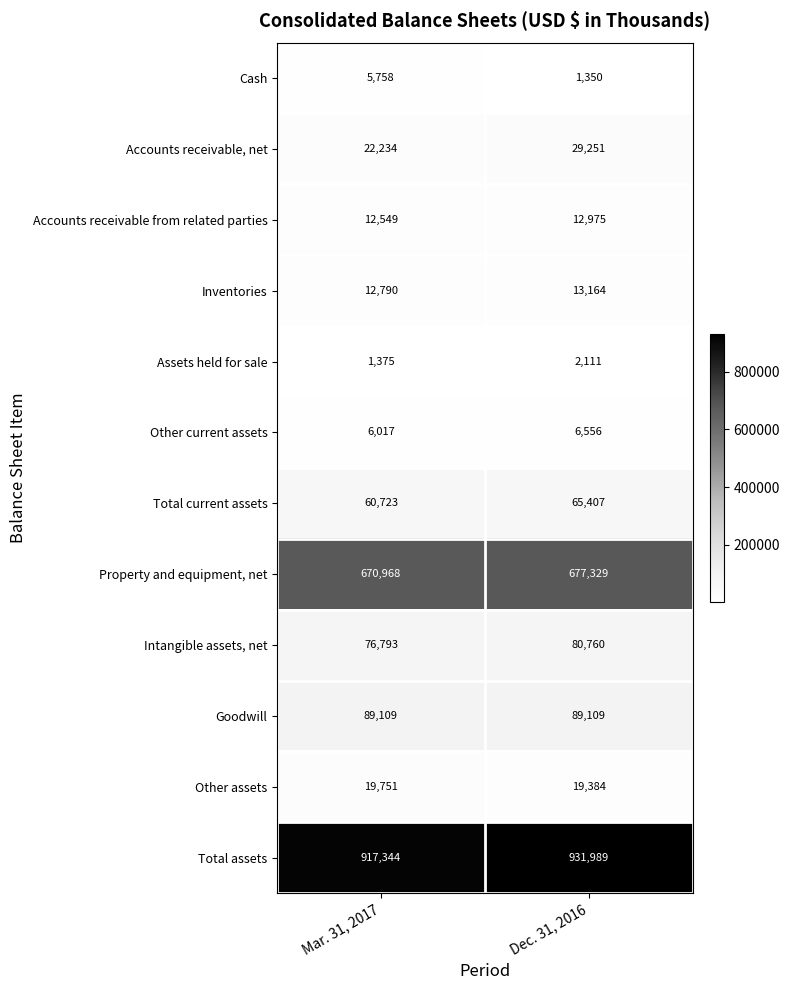

At which label does Assets held for sale reach its minimum?

Mar. 31, 2017